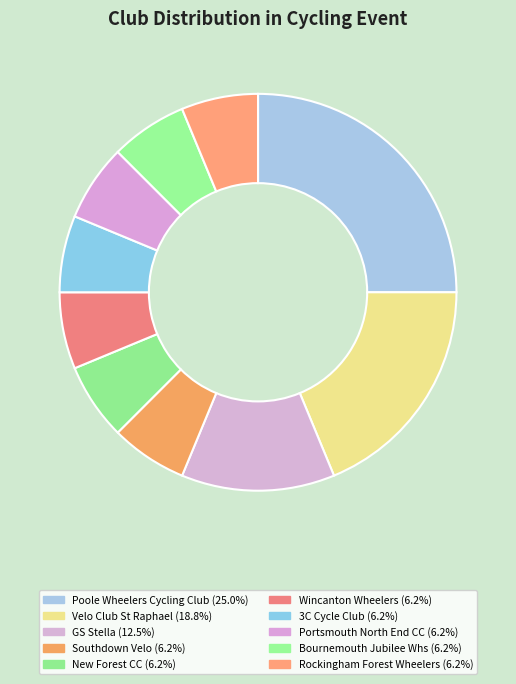

Which slice is the largest?

Poole Wheelers Cycling Club